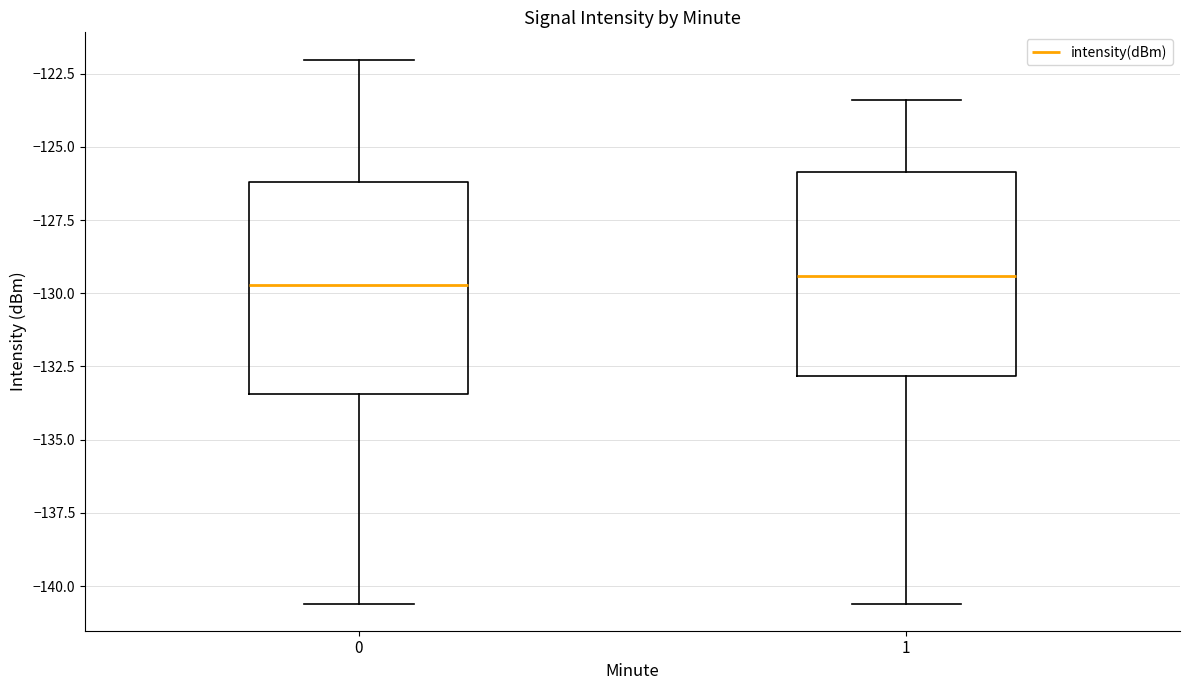

Where is the upper edge of the box at x = 0 on the y-axis? The values are not printed on the chart, so give them approximately, as read against the axis.

-126.0